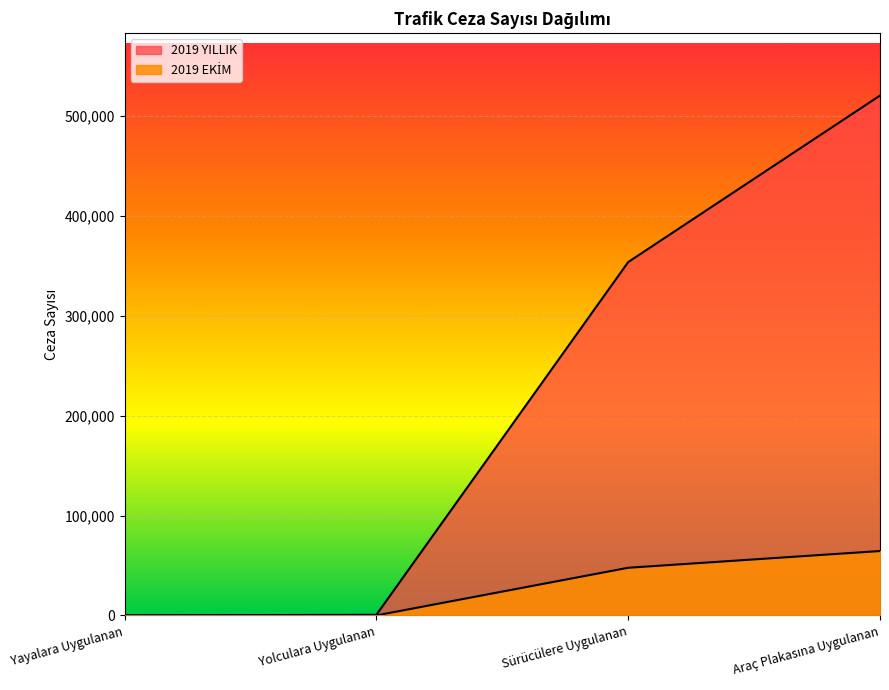

How many values in the 2019 EKİM series exceed 47757?

1